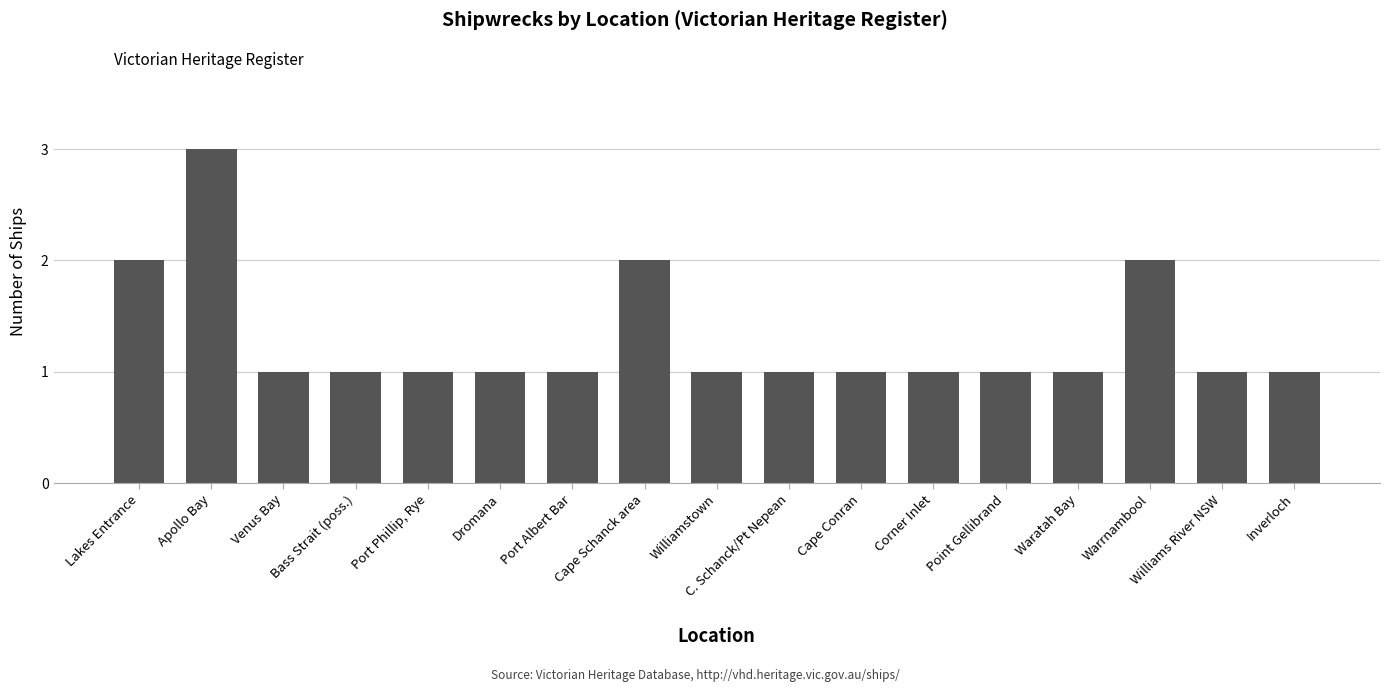

What position from the left is Point Gellibrand?

13